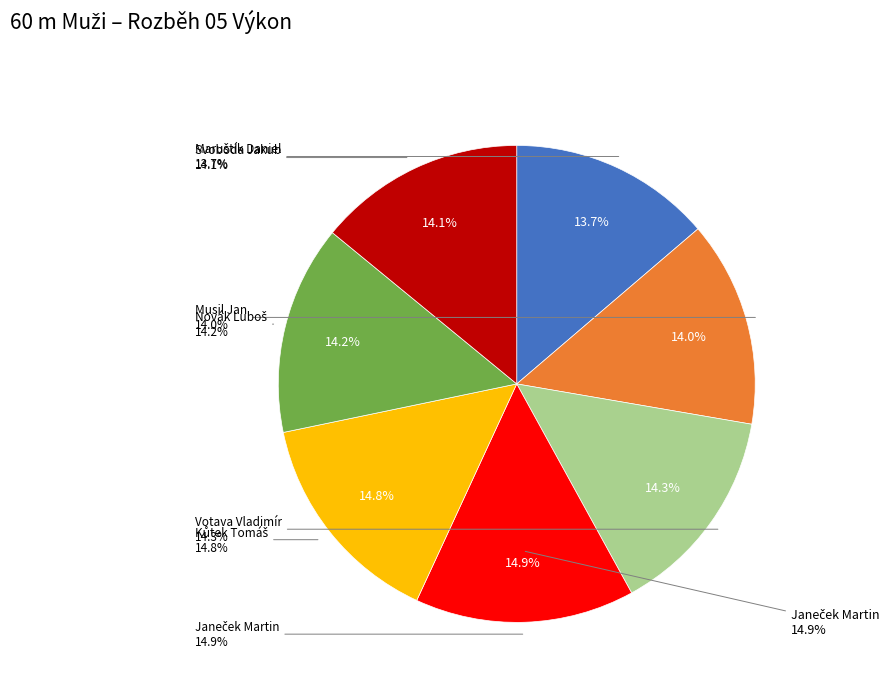

True or false: Novák Luboš accounts for 14% of the total.

True